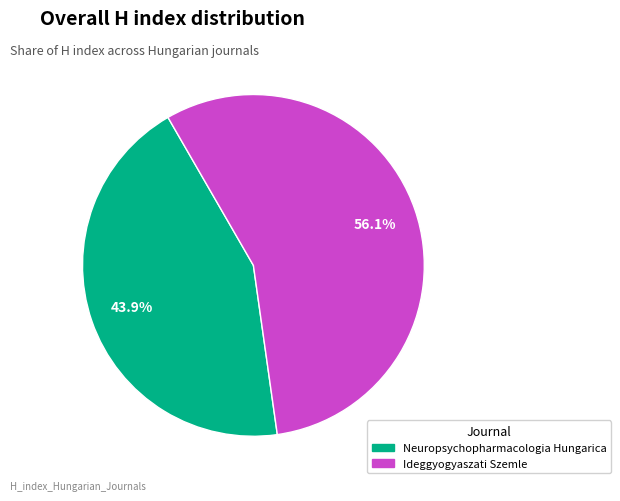

True or false: Neuropsychopharmacologia Hungarica accounts for 54% of the total.

False